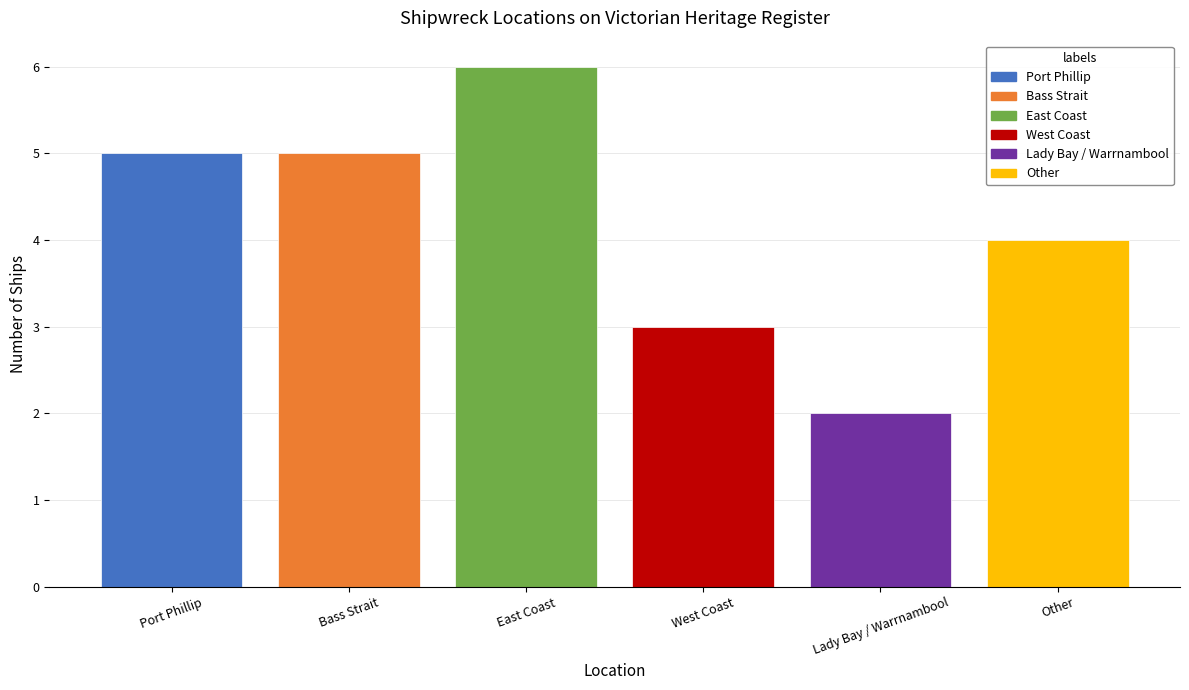

What is the sum of all values?

25